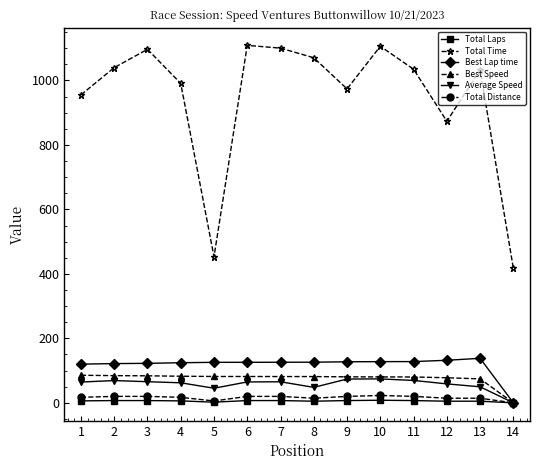

Is the value of Total Time at 9 greater than the value of Best Lap time at 8?

Yes